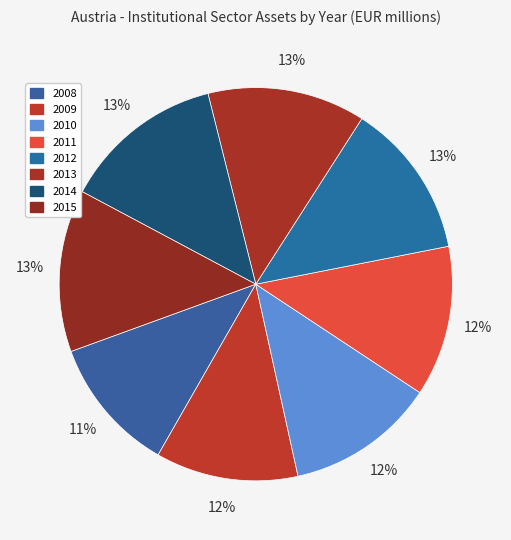

What is the change in value from 2008 to 2015?

+19616